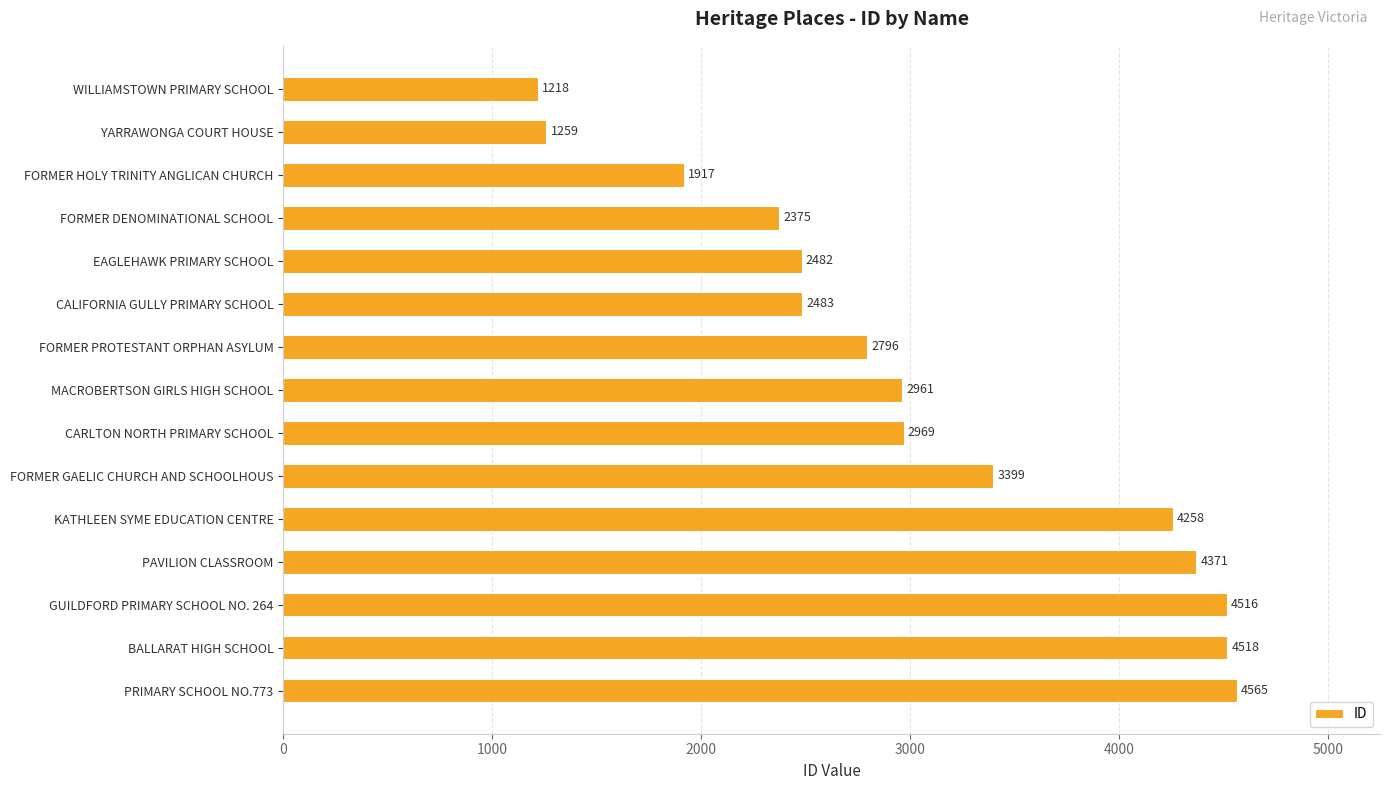

What is the average value?

3072